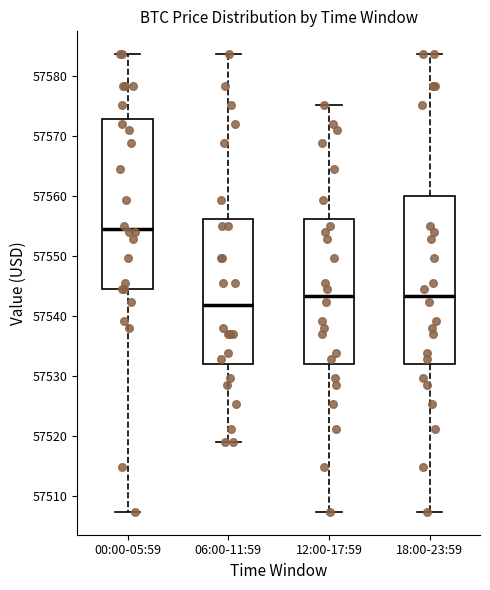

Reading left to right, transcribe this box plot: for each box, give where its median line is, the range the box spans, and where its two whiskers end, as read against the y-axis. The values are not printed on the chart, so give them approximately, as read against the axis.

00:00-05:59: median 57554, box 57544 to 57573, whiskers 57507 to 57584
06:00-11:59: median 57542, box 57532 to 57556, whiskers 57519 to 57584
12:00-17:59: median 57543, box 57532 to 57556, whiskers 57507 to 57575
18:00-23:59: median 57543, box 57532 to 57560, whiskers 57507 to 57584